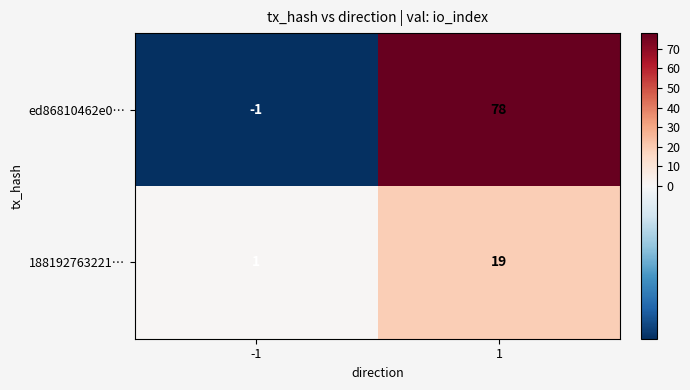

Is it true that ed86810462e0… equals 127 at 1?

False